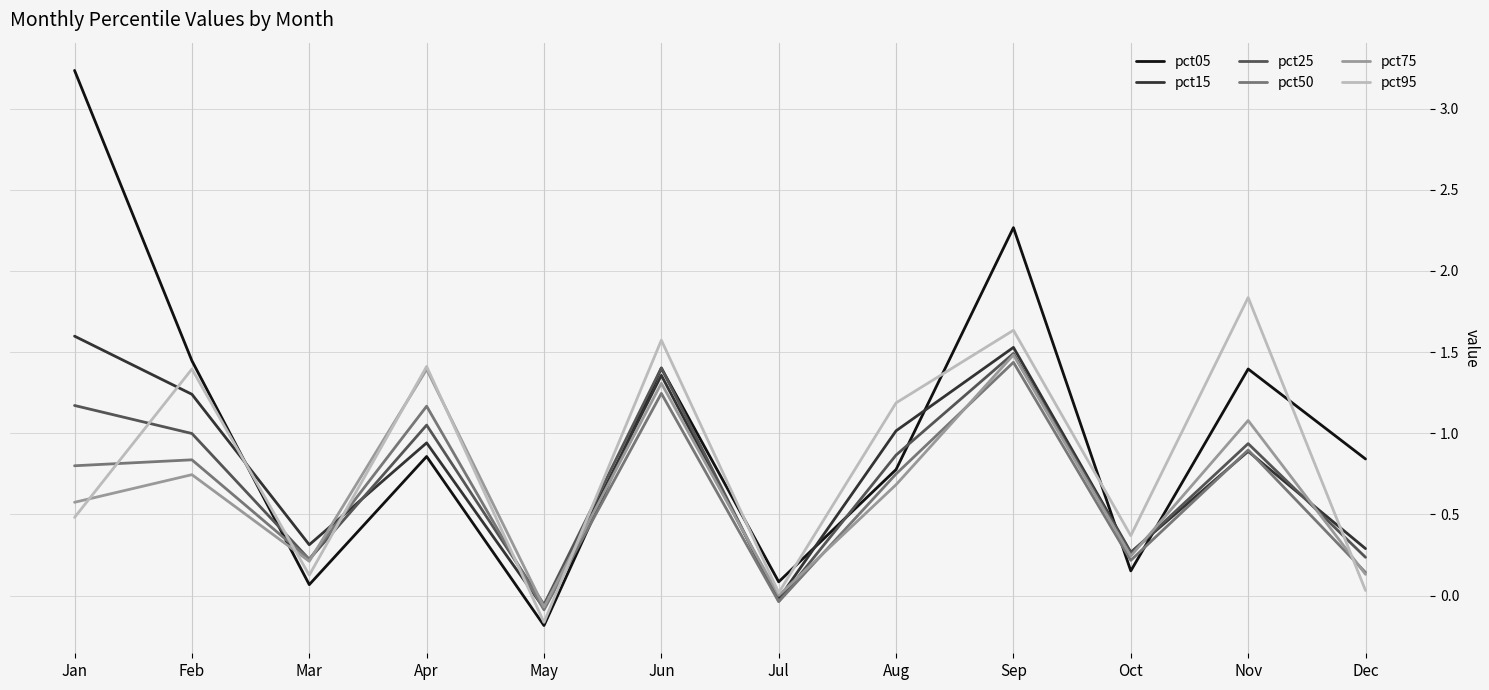

What is the difference between the second highest and second lowest values in the pct05 series?

2.2